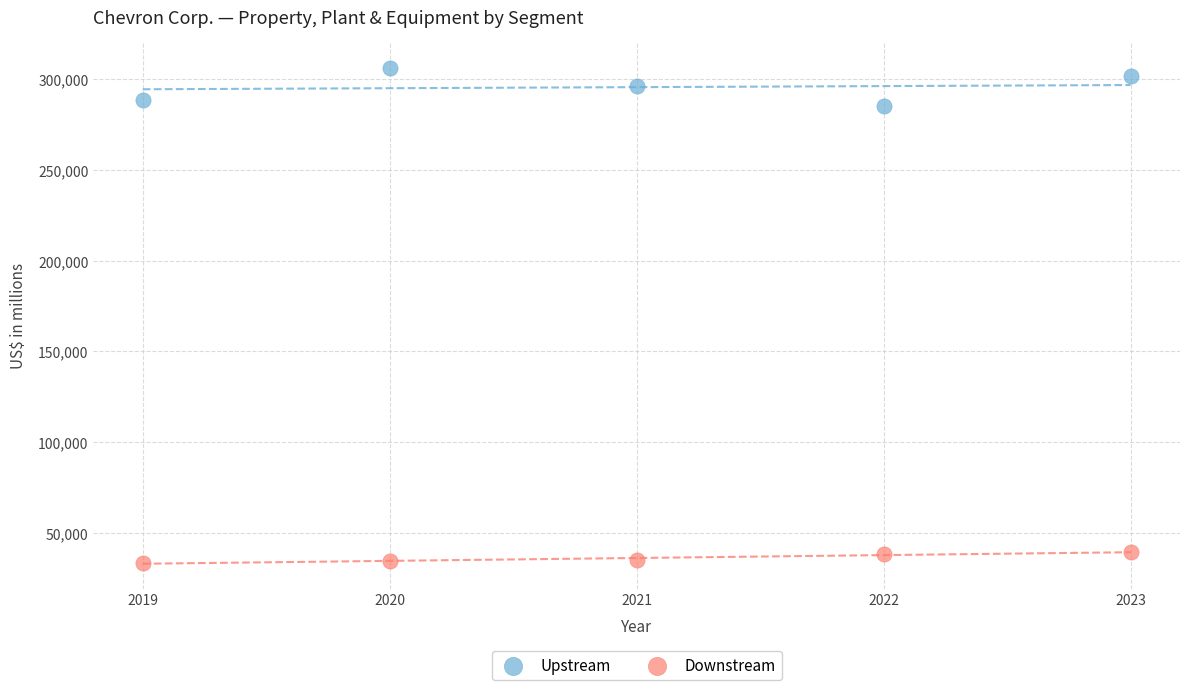

What are all the series names shown in the legend?

Upstream, Downstream